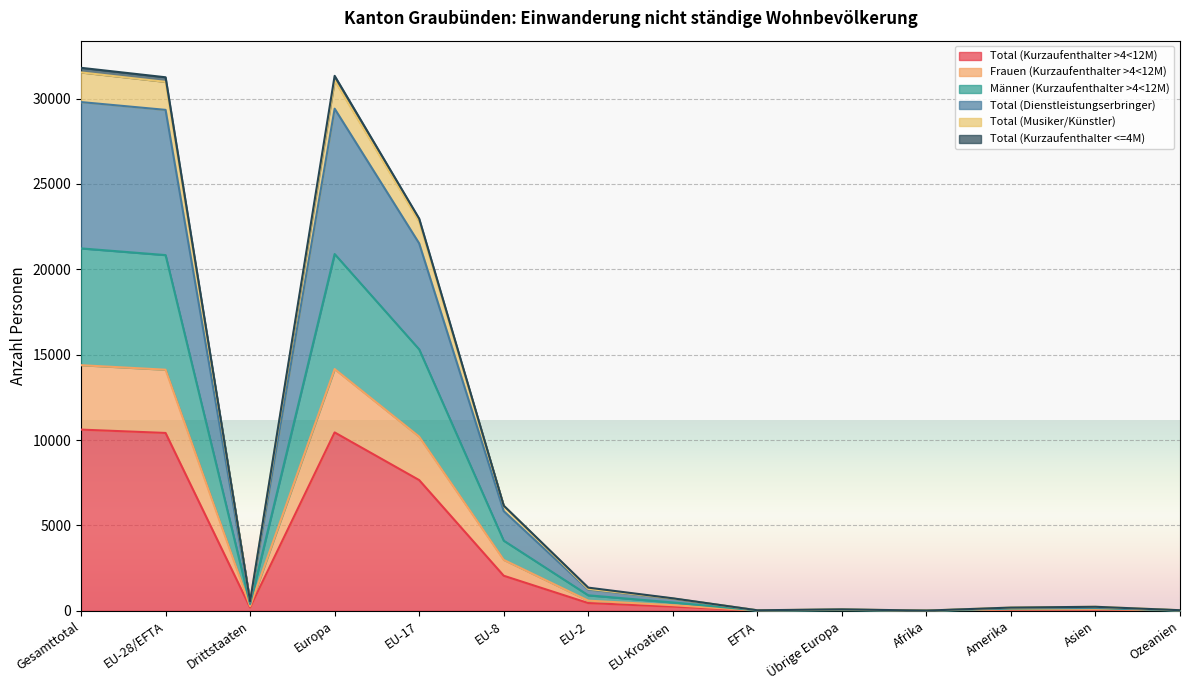

Read the Total (Dienstleistungserbringer) value at Afrika, to the nearest 10.

10